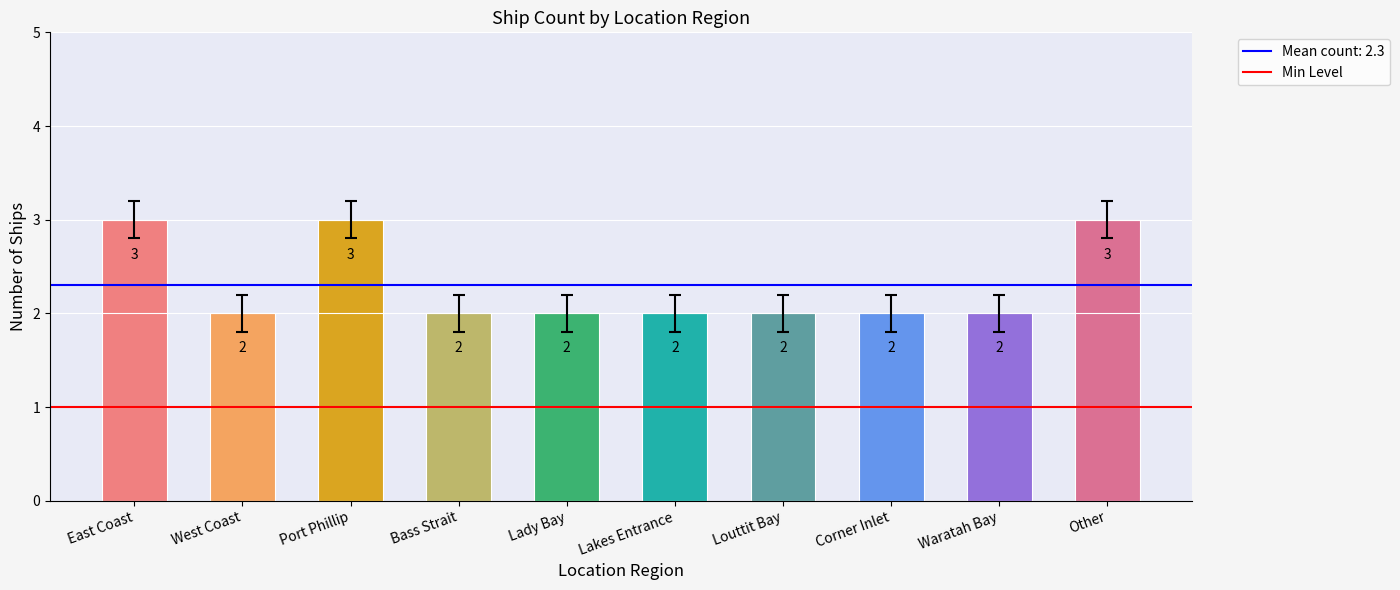

What is the ratio of the value at Lakes Entrance to the value at Waratah Bay?

1.0